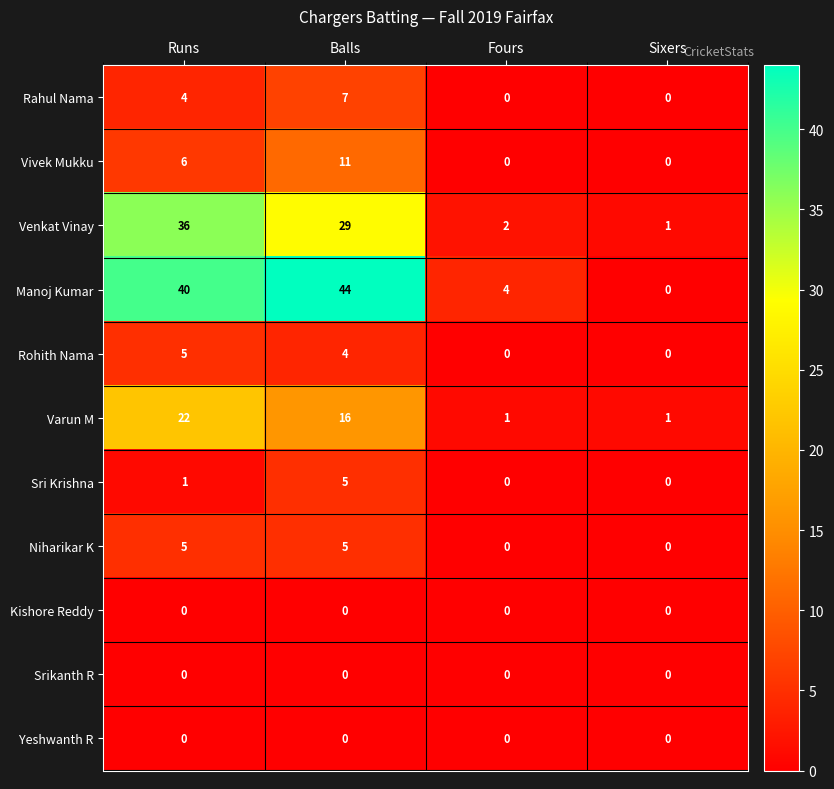

Where does the Rohith Nama series first go above 4?

Runs